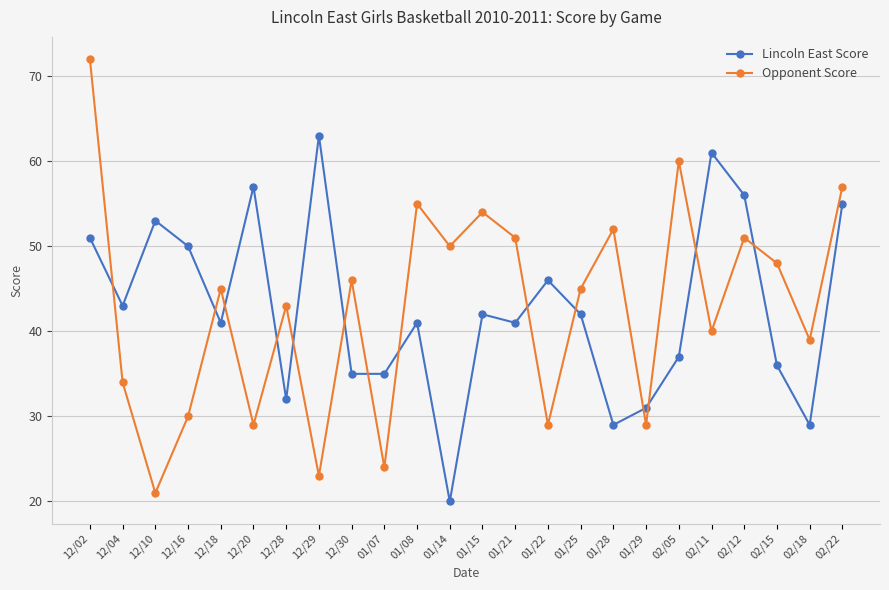

Reading left to right, extract all data points from this chart.

Lincoln East Score: 12/02=51	12/04=43	12/10=53	12/16=50	12/18=41	12/20=57	12/28=32	12/29=63	12/30=35	01/07=35	01/08=41	01/14=20	01/15=42	01/21=41	01/22=46	01/25=42	01/28=29	01/29=31	02/05=37	02/11=61	02/12=56	02/15=36	02/18=29	02/22=55
Opponent Score: 12/02=72	12/04=34	12/10=21	12/16=30	12/18=45	12/20=29	12/28=43	12/29=23	12/30=46	01/07=24	01/08=55	01/14=50	01/15=54	01/21=51	01/22=29	01/25=45	01/28=52	01/29=29	02/05=60	02/11=40	02/12=51	02/15=48	02/18=39	02/22=57